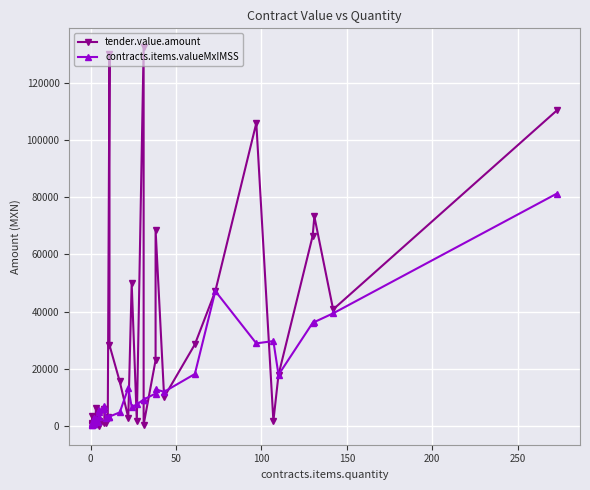

What are all the series names shown in the legend?

tender.value.amount, contracts.items.valueMxIMSS